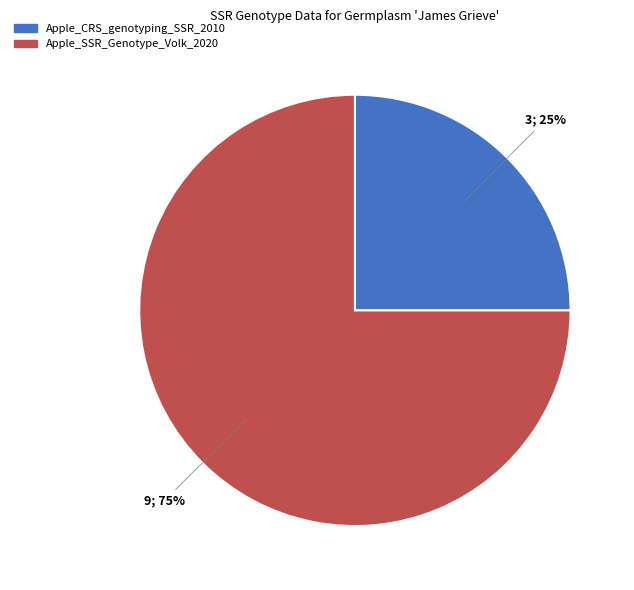

Count the number of slices in the pie.

2